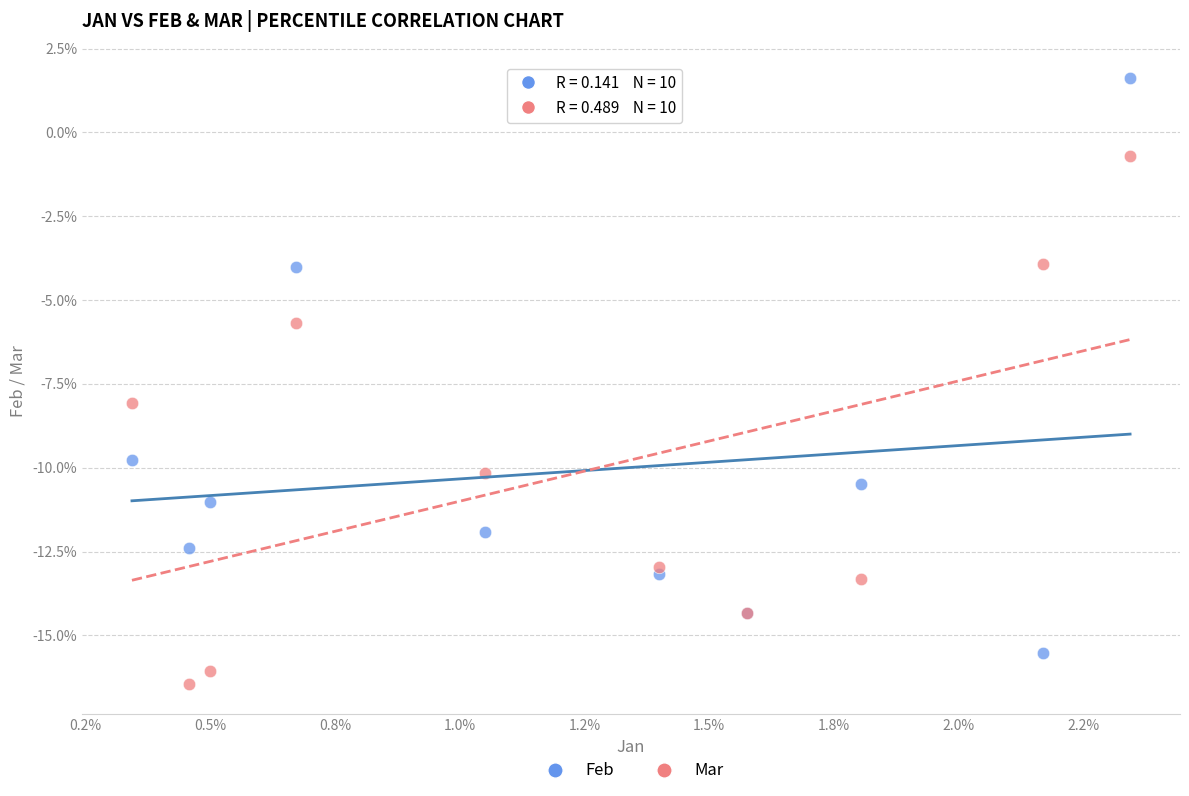

Which series has the largest Y range (max minus min)?

Feb